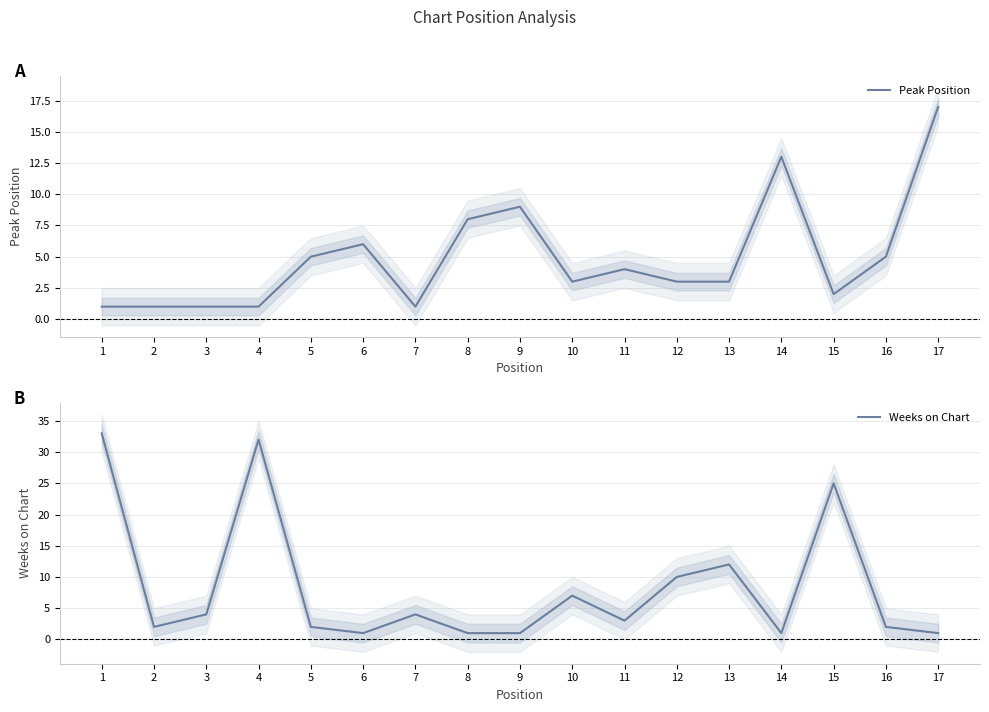

What is the value of the Weeks on Chart point at the 15th from the left?

25